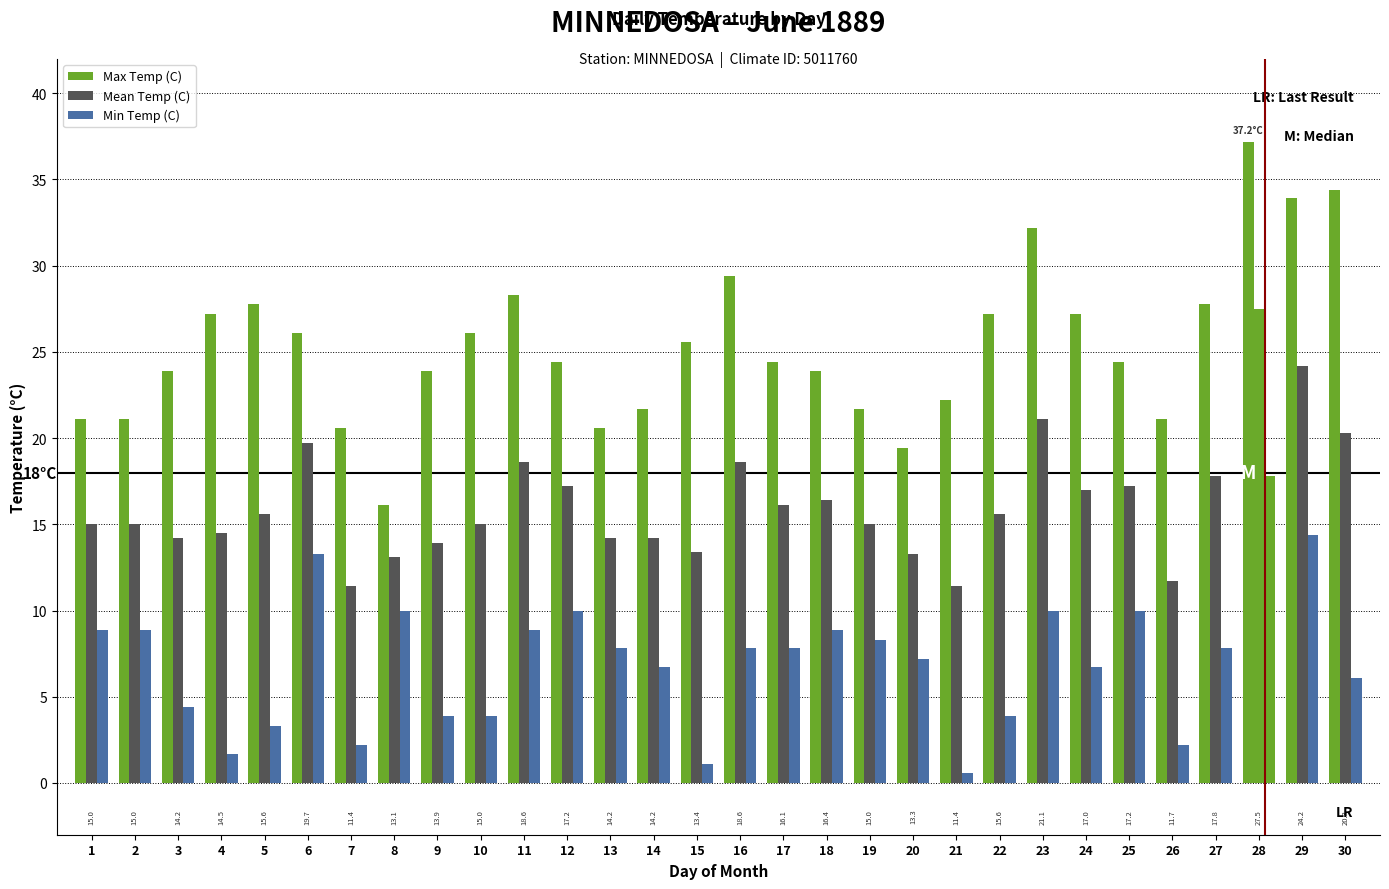

What is the difference between the maximum and minimum values in the Max Temp (C) series?

21.1